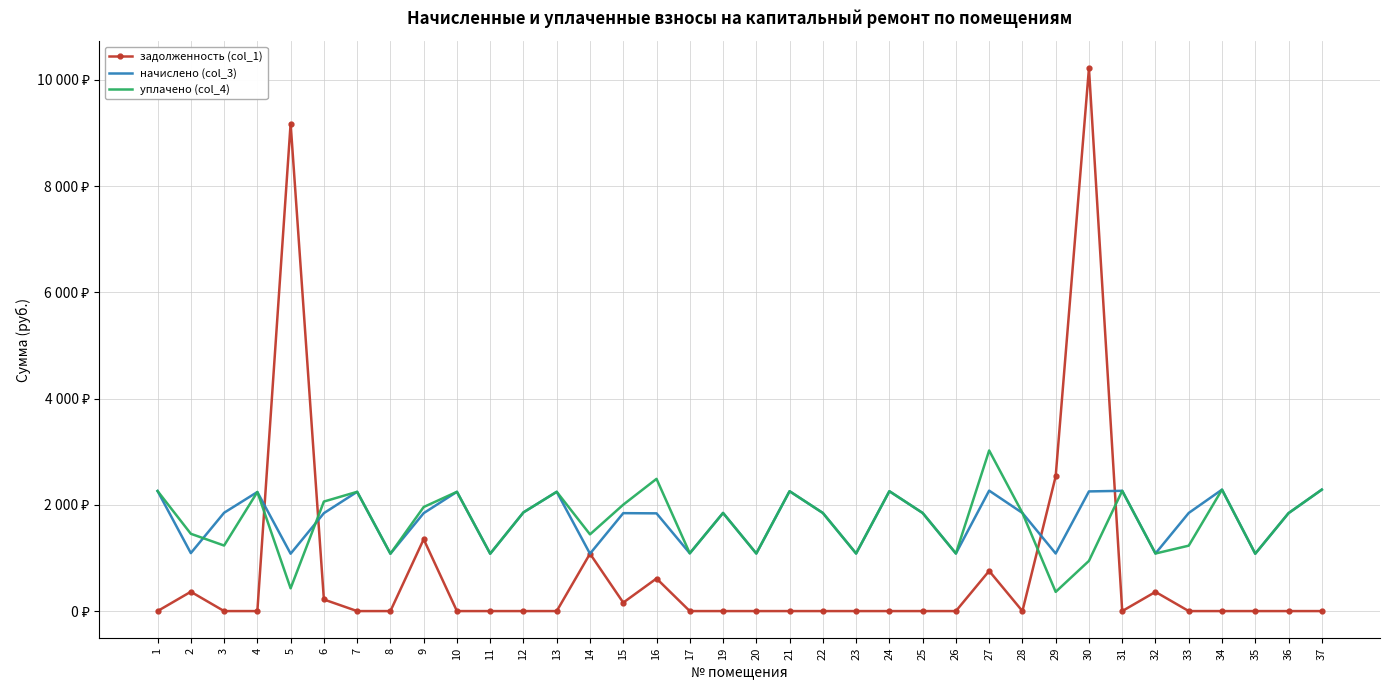

What are all the series names shown in the legend?

задолженность (col_1), начислено (col_3), уплачено (col_4)